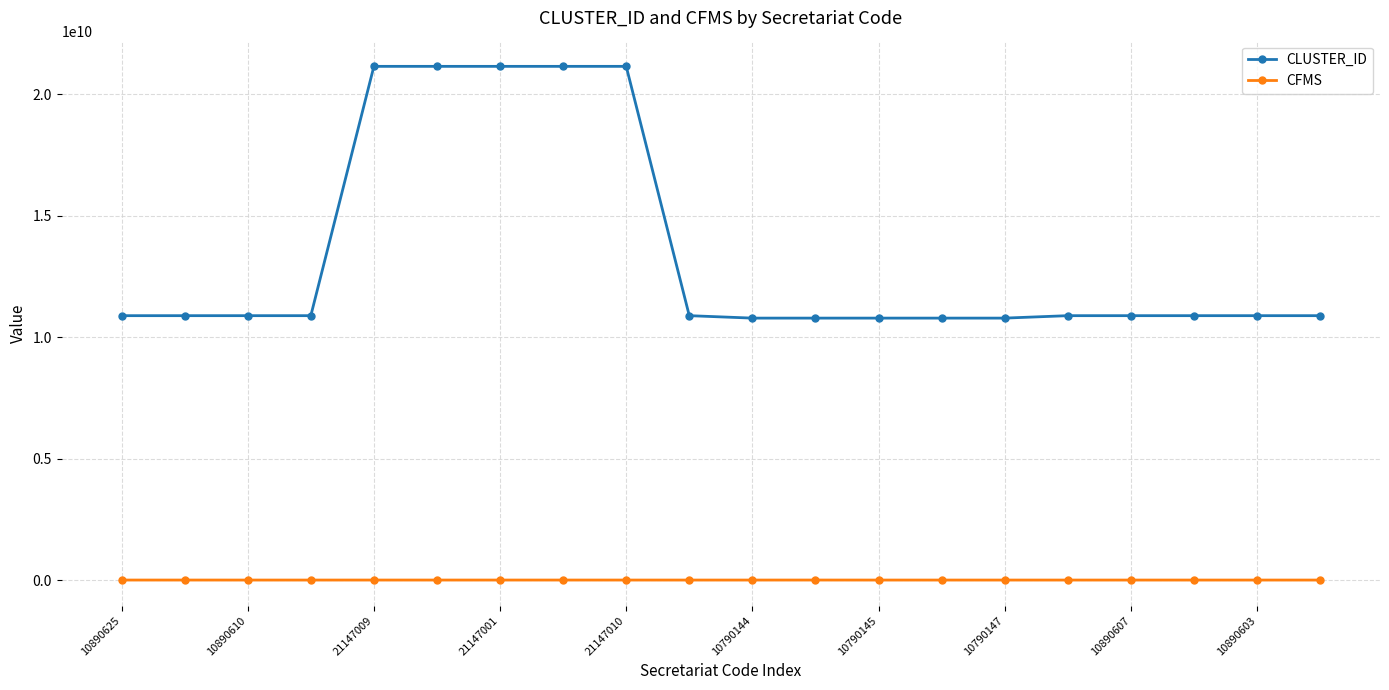

What is the minimum value shown in the chart?

14508611